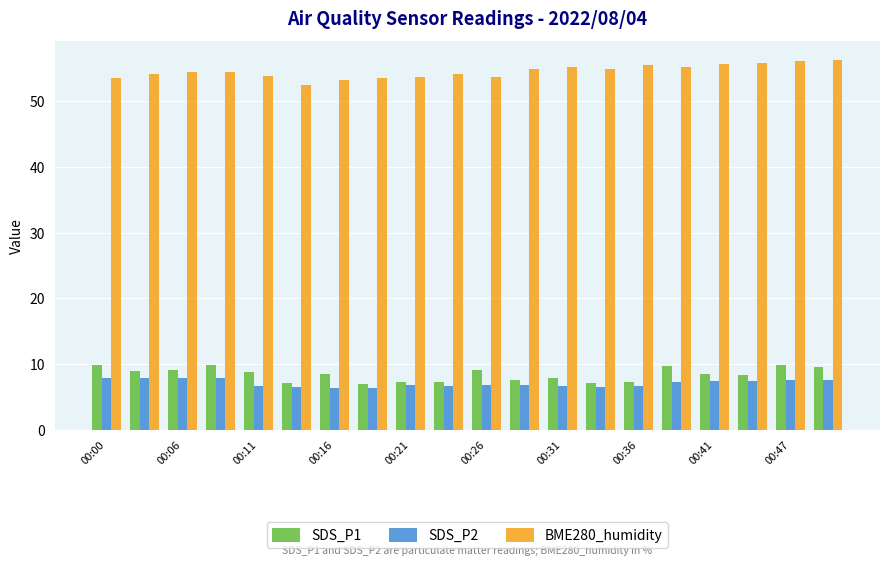

What is the minimum value shown in the chart?

6.4